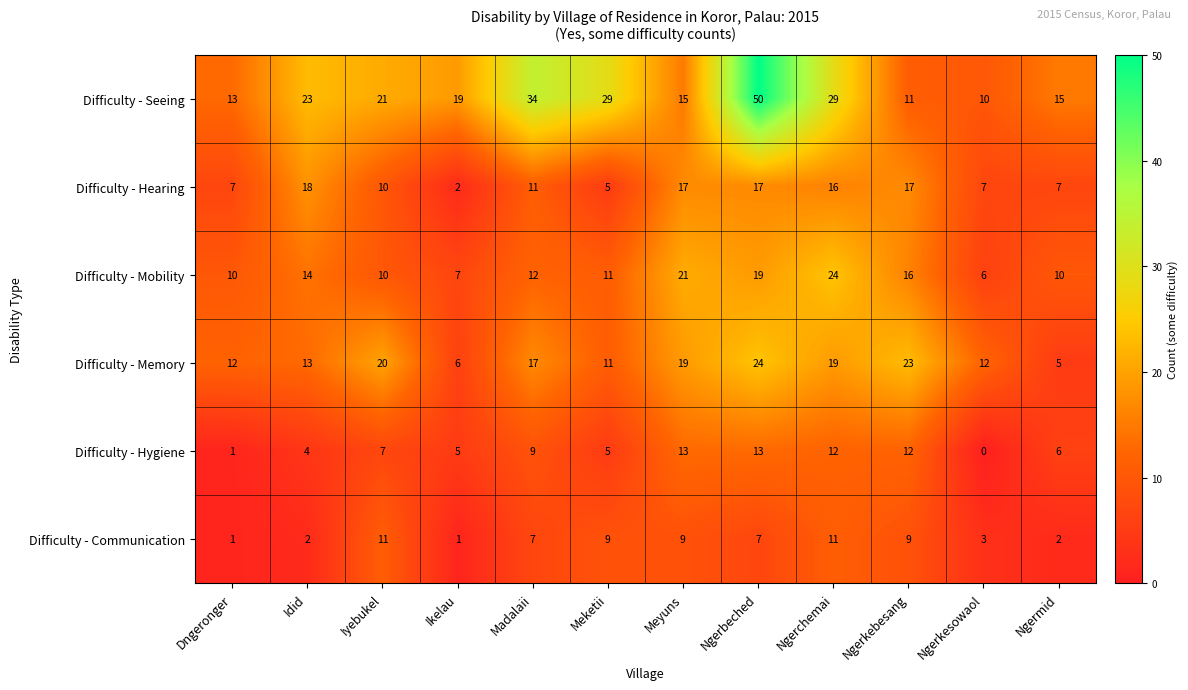

At Ngermid, list the series in order from largest to smallest.

Difficulty - Seeing, Difficulty - Mobility, Difficulty - Hearing, Difficulty - Hygiene, Difficulty - Memory, Difficulty - Communication